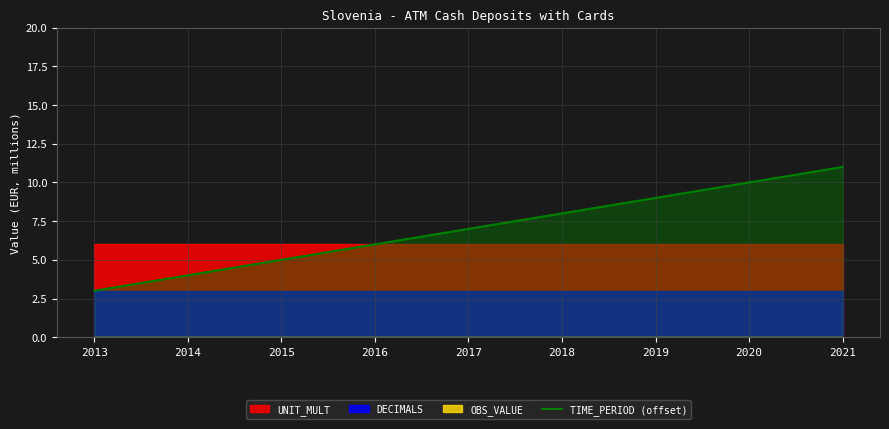

Rank the categories by value from lowest to highest.

2013, 2014, 2015, 2016, 2017, 2018, 2019, 2020, 2021